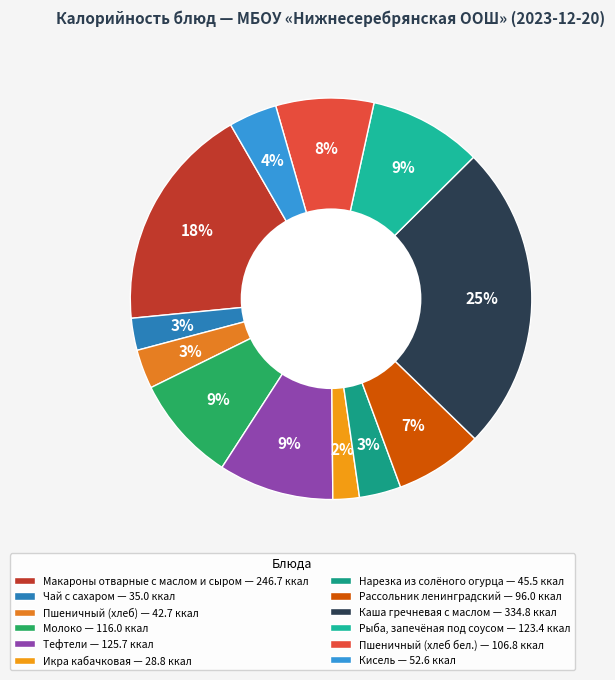

To the nearest percent, what is the difference between the Нарезка из солёного огурца and Кисель slice percentages?

1%